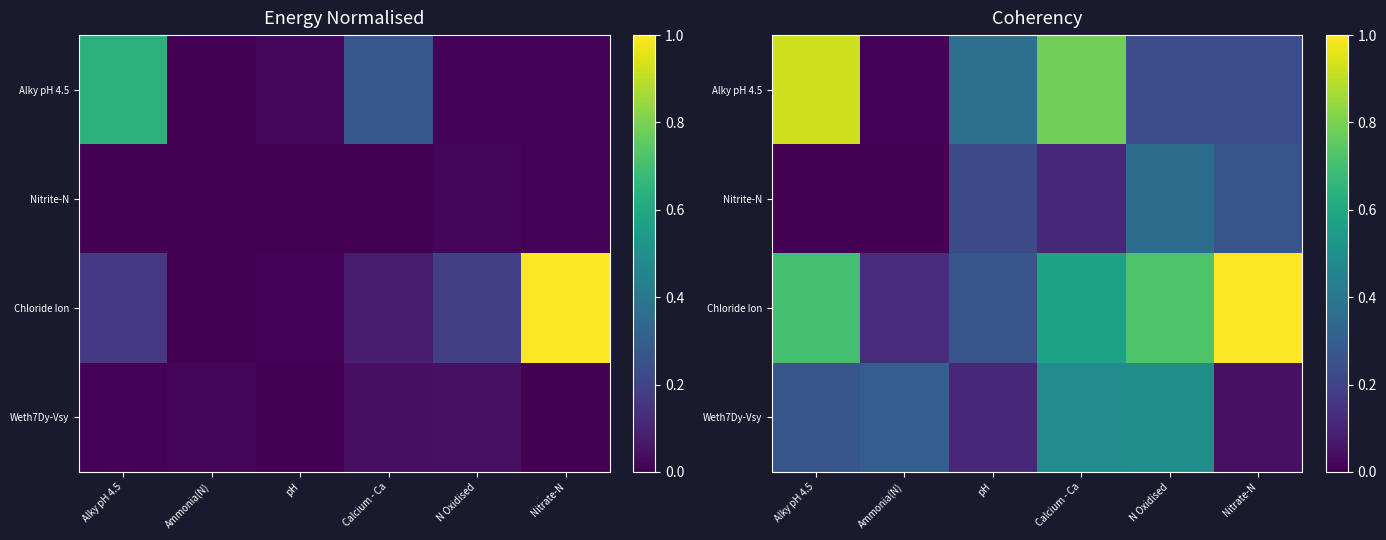

At which label does Weth7Dy-Vsy reach its minimum?

Nitrate-N